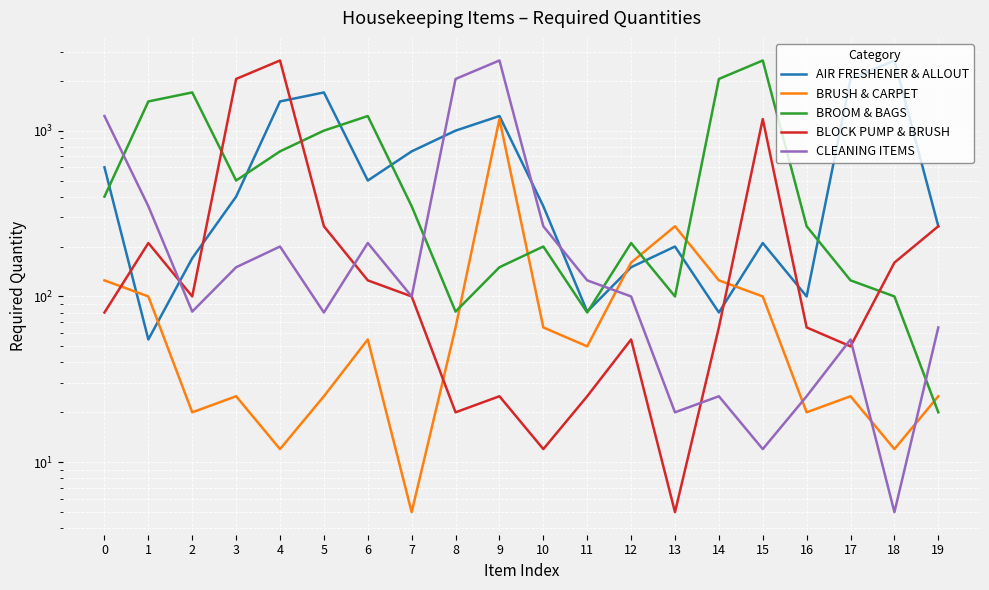

At 8, list the series in order from smallest to largest.

BLOCK PUMP & BRUSH, BRUSH & CARPET, BROOM & BAGS, AIR FRESHENER & ALLOUT, CLEANING ITEMS